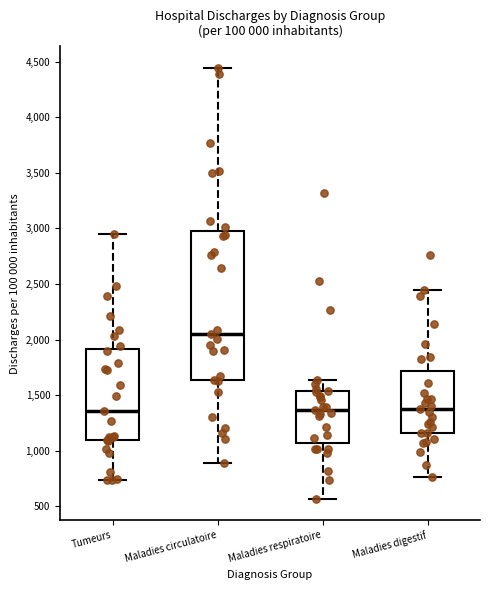

Reading left to right, transcribe this box plot: for each box, give where its median line is, the range the box spans, and where its two whiskers end, as read against the y-axis. The values are not printed on the chart, so give them approximately, as read against the axis.

Tumeurs: median 1350, box 1100 to 1900, whiskers 750 to 2950
Maladies circulatoire: median 2050, box 1650 to 3000, whiskers 900 to 4450
Maladies respiratoire: median 1350, box 1050 to 1550, whiskers 550 to 1650
Maladies digestif: median 1400, box 1150 to 1700, whiskers 750 to 2450